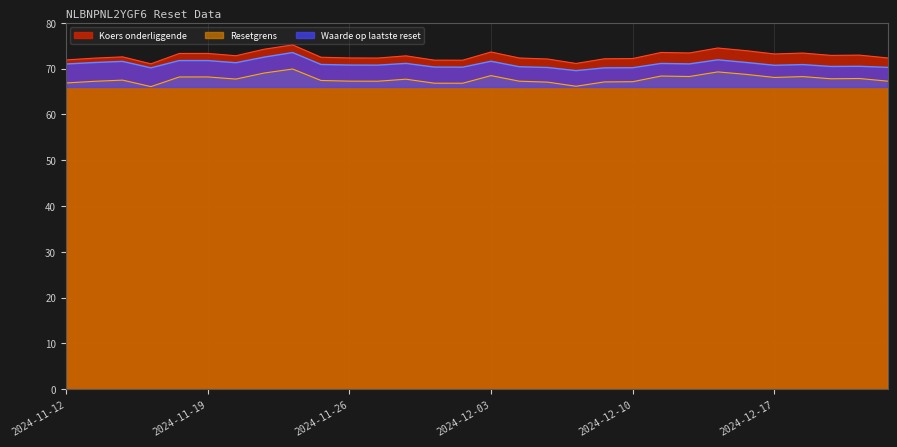

Rank the categories by Resetgrens value from highest to lowest.

2024-11-22, 2024-12-13, 2024-11-21, 2024-12-16, 2024-12-03, 2024-12-11, 2024-12-12, 2024-12-18, 2024-11-19, 2024-11-18, 2024-12-17, 2024-12-20, 2024-12-19, 2024-11-20, 2024-11-28, 2024-11-14, 2024-11-25, 2024-11-26, 2024-12-23, 2024-12-04, 2024-11-27, 2024-11-13, 2024-12-10, 2024-12-09, 2024-12-05, 2024-11-12, 2024-11-29, 2024-12-02, 2024-12-06, 2024-11-15